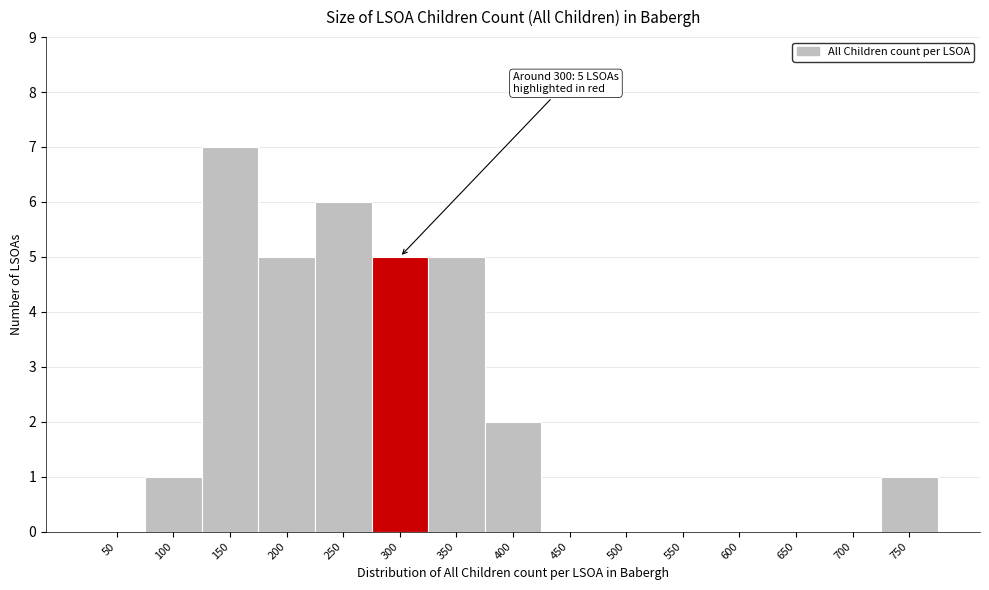

Reading right to left, what are all the values shown in this chart?

750=1	700=0	650=0	600=0	550=0	500=0	450=0	400=2	350=5	300=5	250=6	200=5	150=7	100=1	50=0